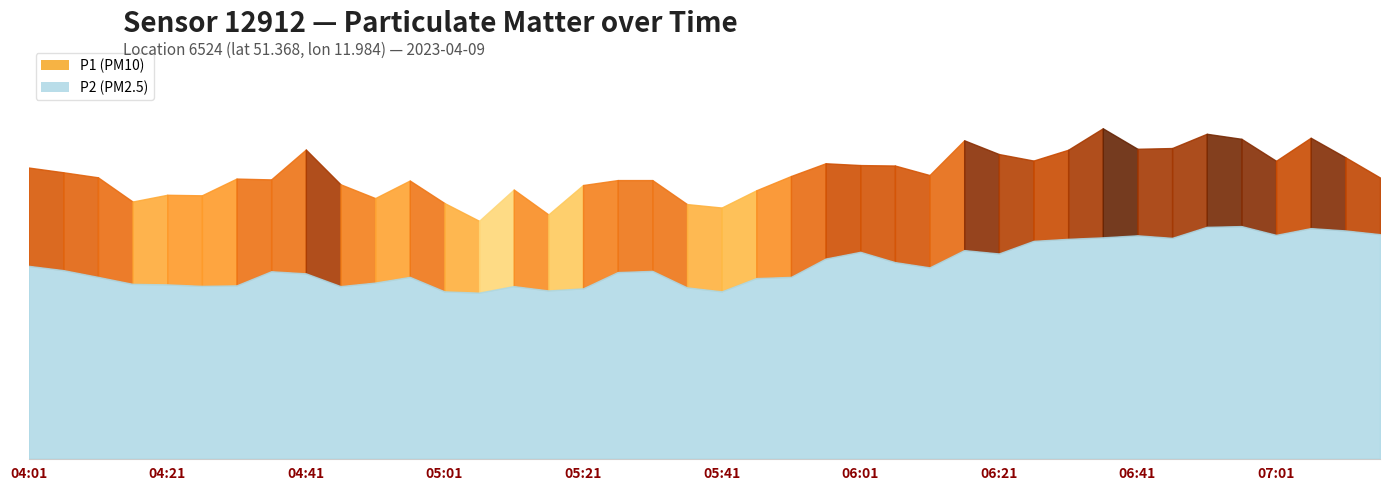

What is the sum of all P2 values?

1034.9